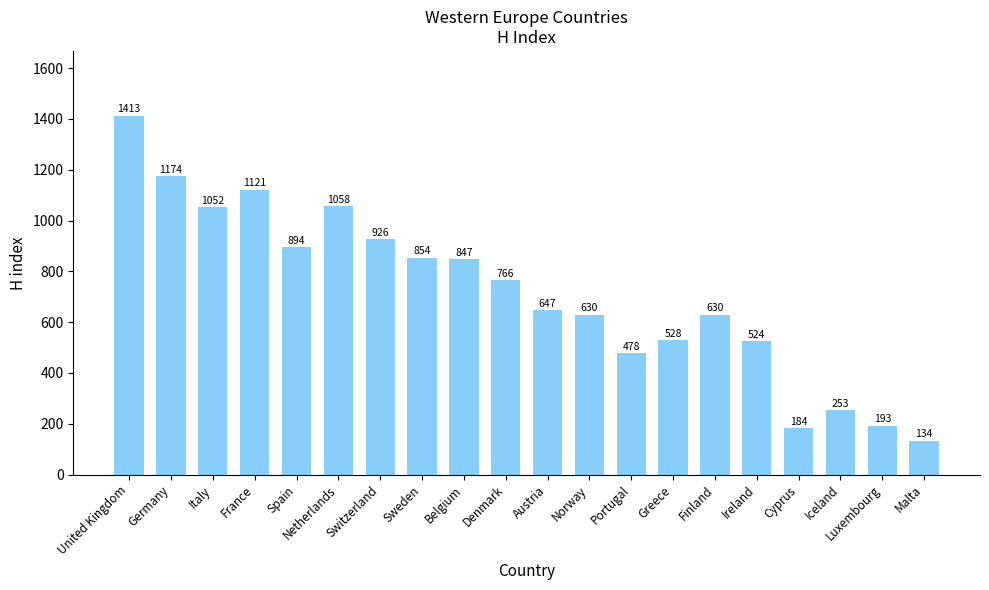

How many data points does each series have?

20